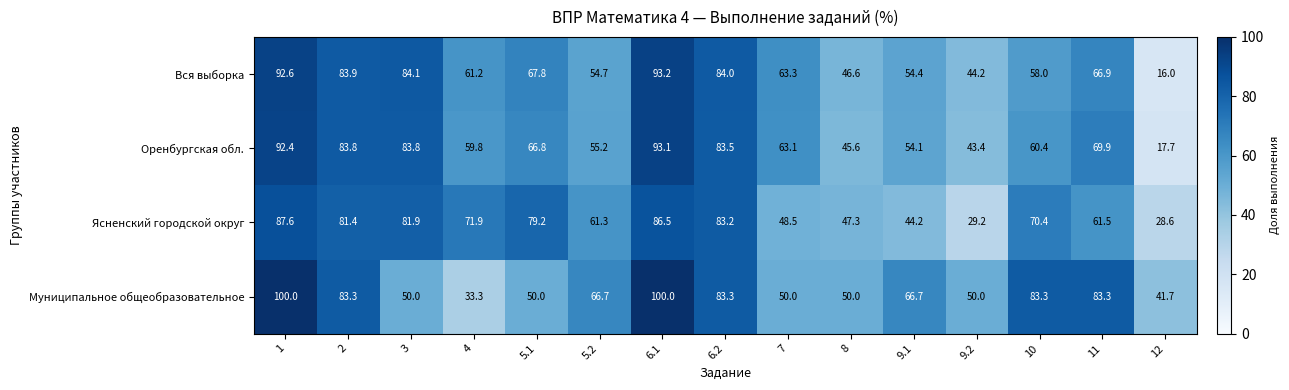

True or false: Ясненский городской округ has a value of 33.0 at 8.

False